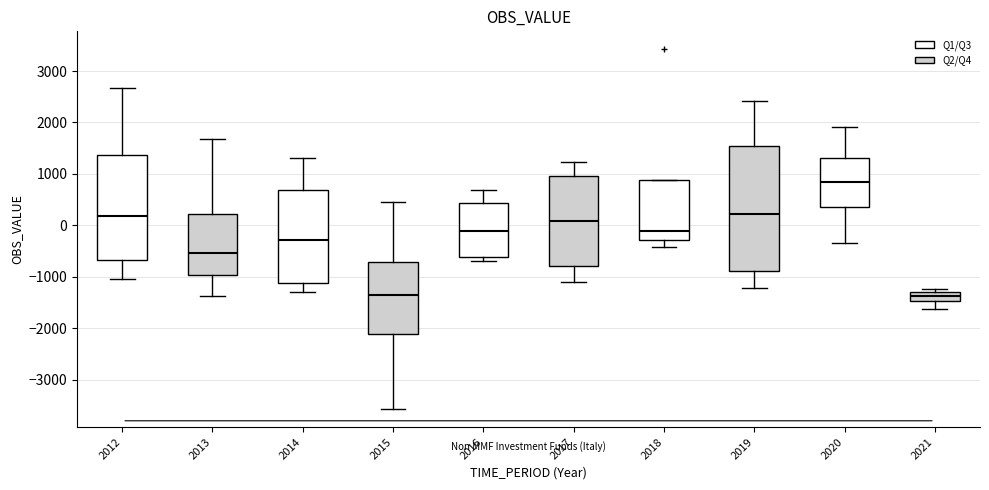

Where is the upper edge of the box at x = 2014 on the y-axis? The values are not printed on the chart, so give them approximately, as read against the axis.

700